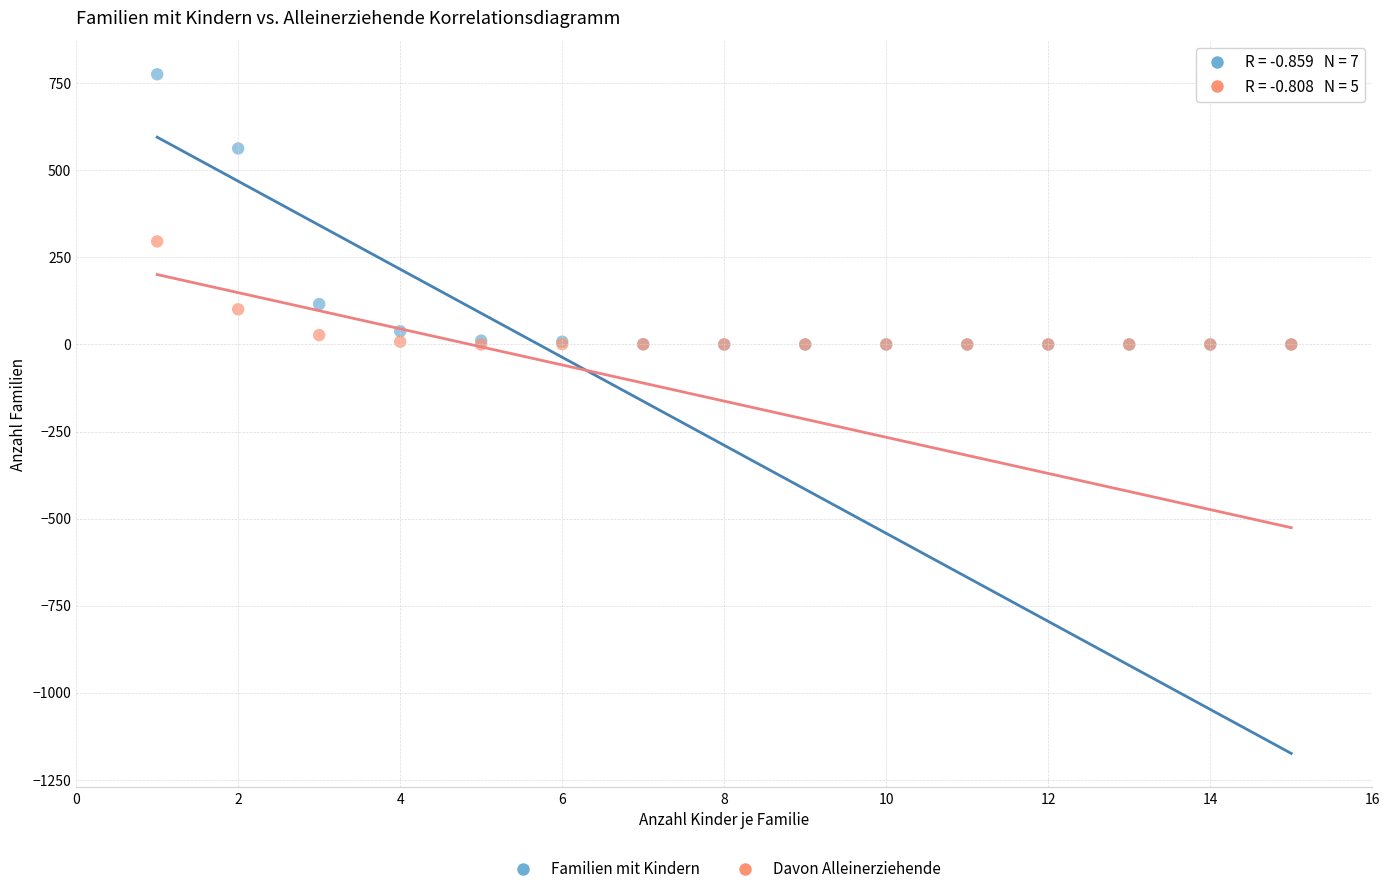

Which series has the largest Y range (max minus min)?

Familien mit Kindern